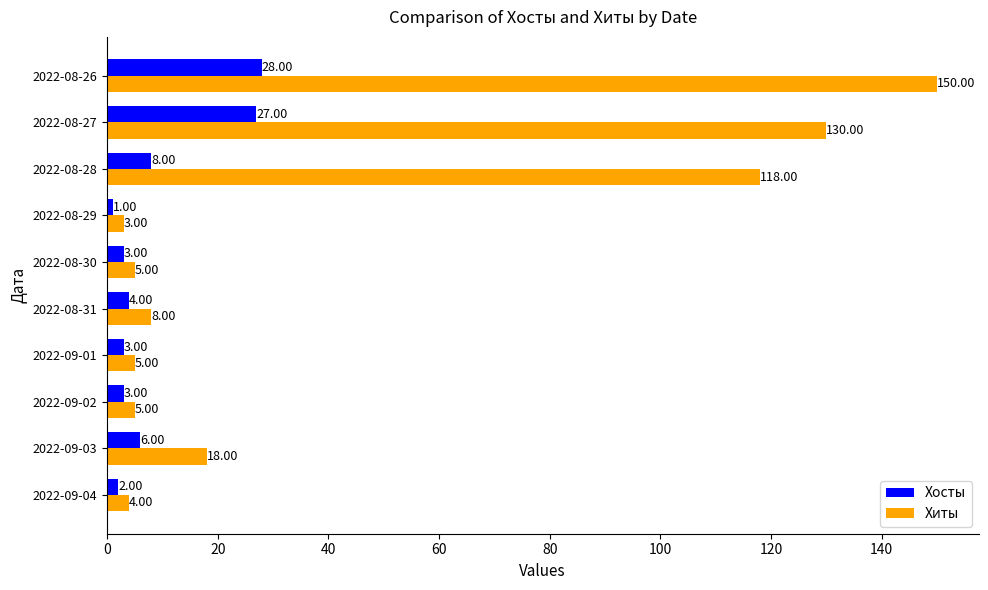

What is the difference between the maximum and minimum values in the Хосты series?

27